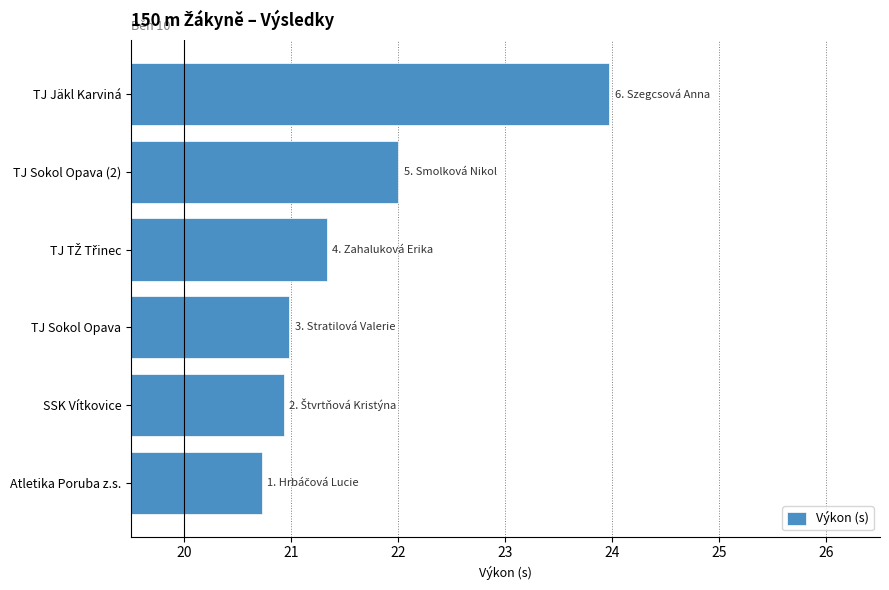

What is the difference between the second highest and second lowest values?

1.1